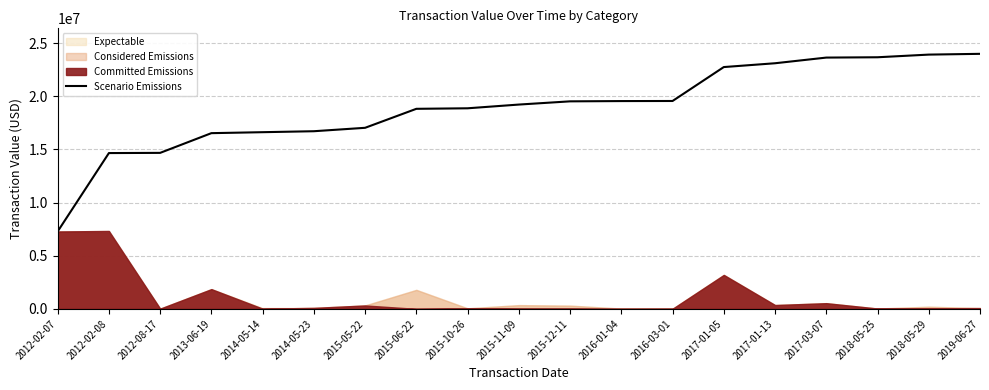

How many lines are shown in the chart?

1